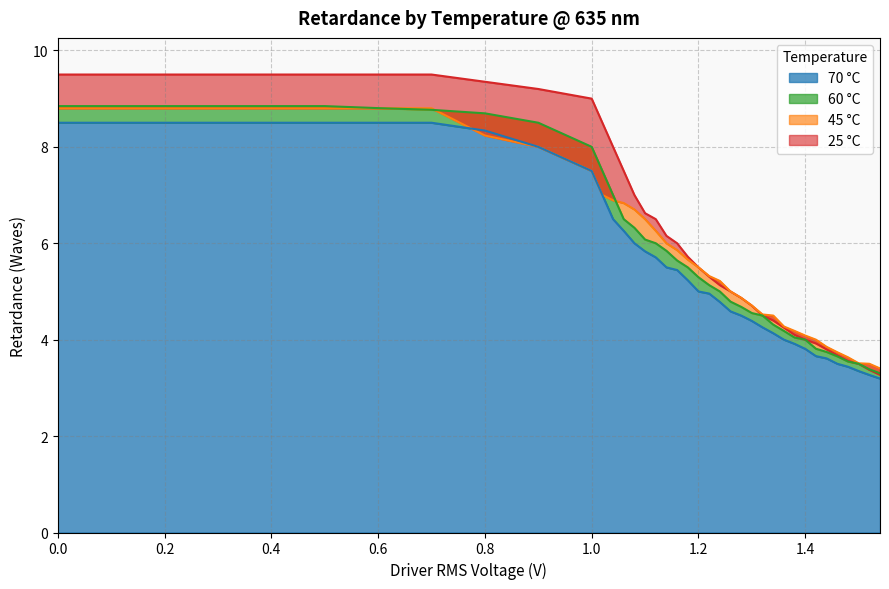

Reading right to left, list all the values displayed in this chart.

25 °C: 3.3	3.4	3.5	3.6	3.7	3.8	3.9	4.0	4.1	4.3	4.4	4.5	4.7	4.9	5.0	5.1	5.3	5.5	5.7	6.0	6.2	6.5	6.6	7.0	7.5	8.0	8.5	9.0	9.2	9.3	9.5	9.5	9.5	9.5	9.5	9.5	9.5	9.5
45 °C: 3.4	3.5	3.5	3.6	3.7	3.9	4.0	4.1	4.2	4.3	4.5	4.5	4.7	4.9	5.0	5.2	5.3	5.5	5.7	5.9	6.0	6.3	6.5	6.7	6.8	6.9	7.0	7.5	8.0	8.2	8.8	8.8	8.8	8.8	8.8	8.8	8.8	8.8
60 °C: 3.3	3.4	3.5	3.5	3.7	3.7	3.8	4.0	4.0	4.2	4.3	4.5	4.6	4.7	4.8	5.0	5.1	5.3	5.5	5.6	5.8	6.0	6.1	6.3	6.5	7.0	7.5	8.0	8.5	8.7	8.8	8.8	8.8	8.8	8.8	8.8	8.8	8.8
70 °C: 3.2	3.3	3.3	3.4	3.5	3.6	3.7	3.8	3.9	4.0	4.1	4.3	4.4	4.5	4.6	4.8	5.0	5.0	5.2	5.4	5.5	5.7	5.8	6.0	6.3	6.5	7.0	7.5	8.0	8.3	8.5	8.5	8.5	8.5	8.5	8.5	8.5	8.5